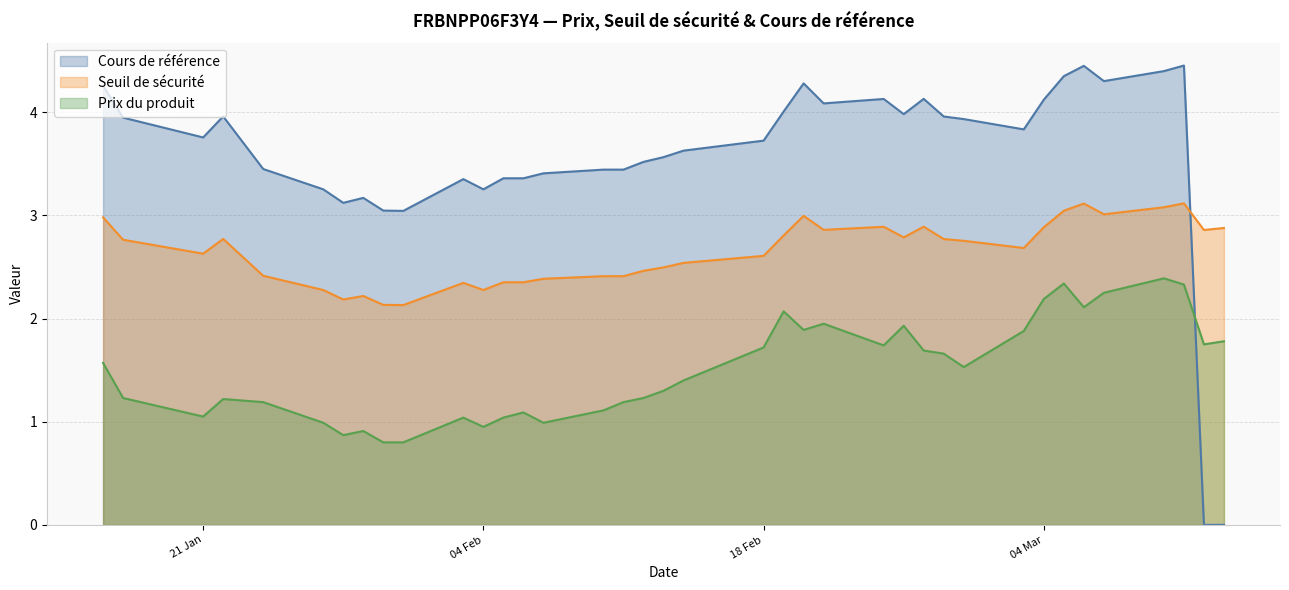

How many interior local valleys does the Cours de référence series have?

8